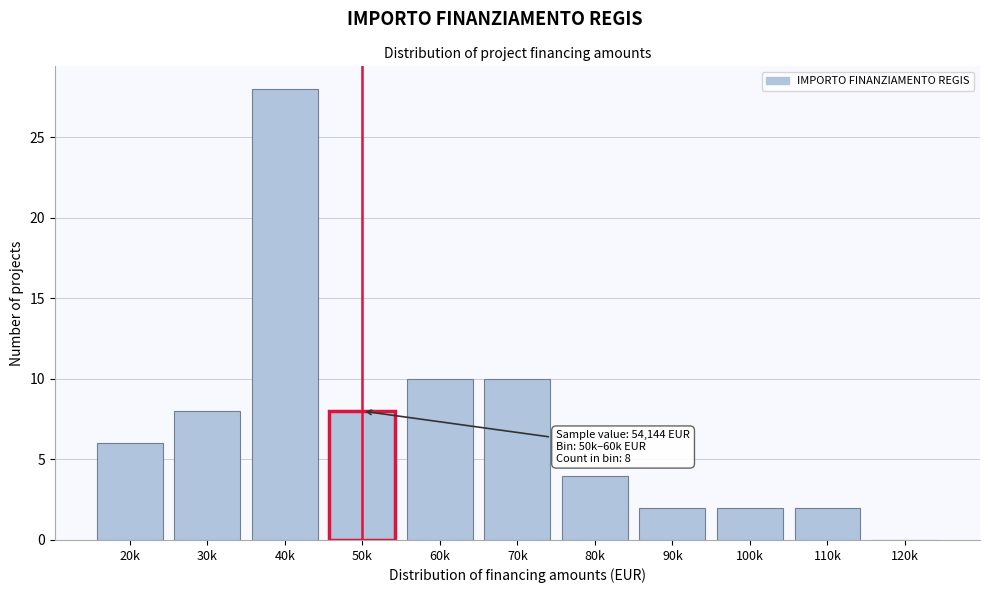

Reading left to right, what are all the values shown in this chart?

20k=6	30k=8	40k=28	50k=8	60k=10	70k=10	80k=4	90k=2	100k=2	110k=2	120k=0